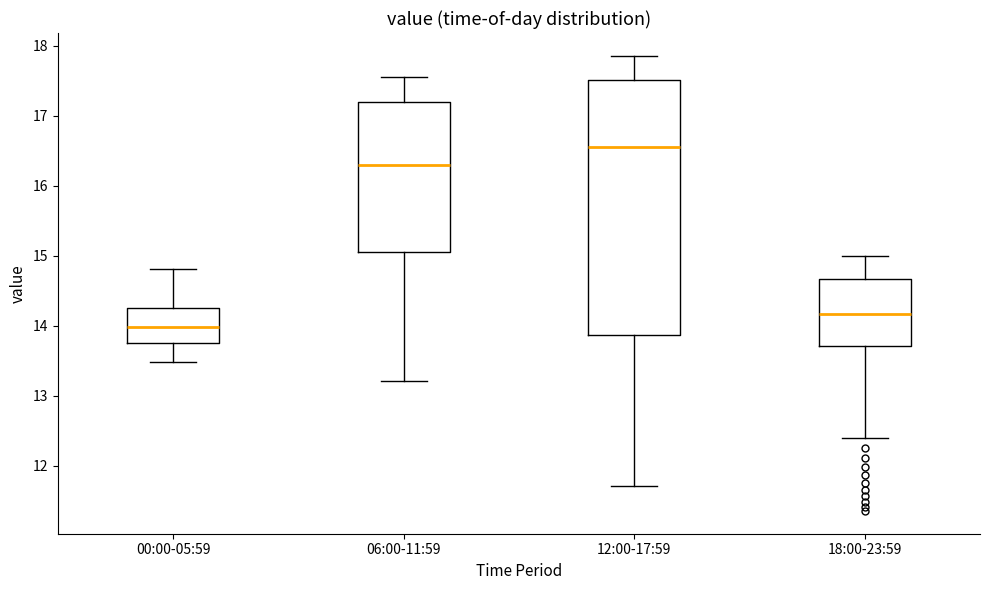

Reading left to right, transcribe this box plot: for each box, give where its median line is, the range the box spans, and where its two whiskers end, as read against the y-axis. The values are not printed on the chart, so give them approximately, as read against the axis.

00:00-05:59: median 14.0, box 13.8 to 14.3, whiskers 13.5 to 14.8
06:00-11:59: median 16.3, box 15.0 to 17.2, whiskers 13.2 to 17.6
12:00-17:59: median 16.6, box 13.9 to 17.5, whiskers 11.7 to 17.9
18:00-23:59: median 14.2, box 13.7 to 14.7, whiskers 12.4 to 15.0